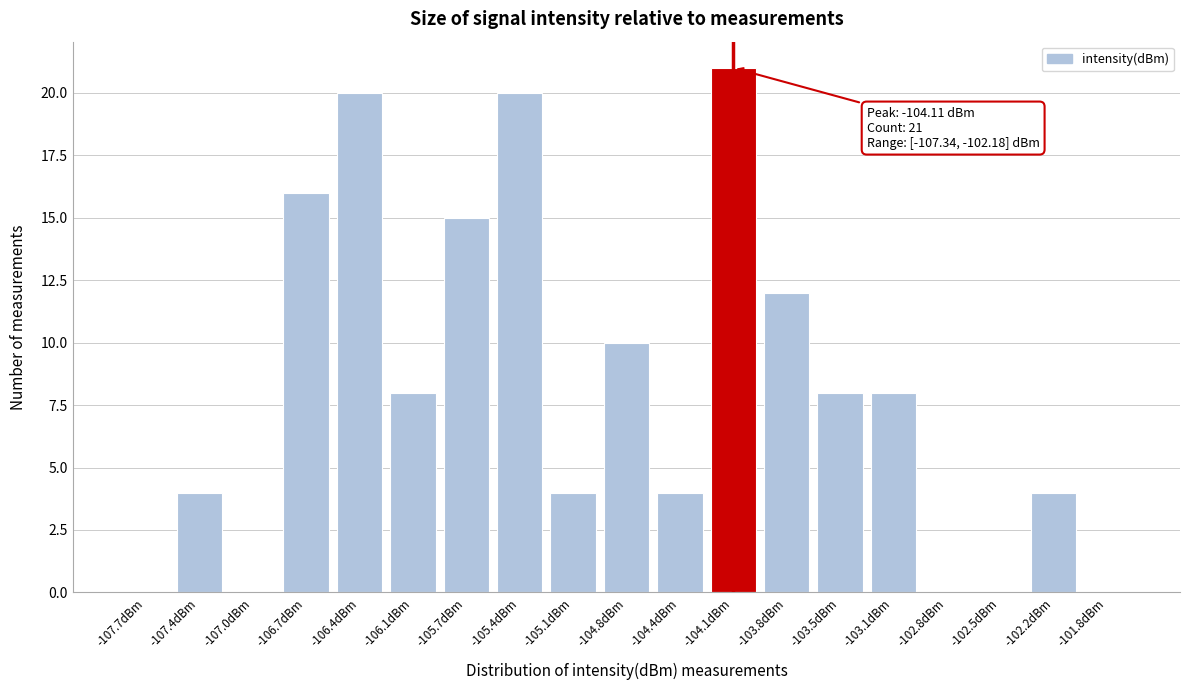

Reading left to right, extract all data points from this chart.

-107.7dBm=0	-107.4dBm=4	-107.0dBm=0	-106.7dBm=16	-106.4dBm=20	-106.1dBm=8	-105.7dBm=15	-105.4dBm=20	-105.1dBm=4	-104.8dBm=10	-104.4dBm=4	-104.1dBm=21	-103.8dBm=12	-103.5dBm=8	-103.1dBm=8	-102.8dBm=0	-102.5dBm=0	-102.2dBm=4	-101.8dBm=0